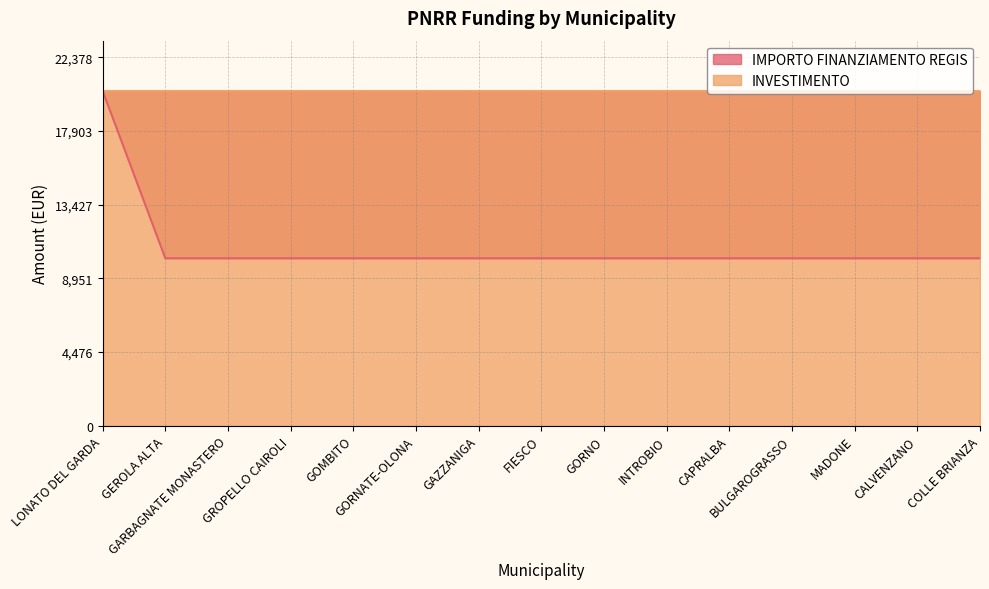

At which category does the chart reach its minimum across all series?

GEROLA ALTA